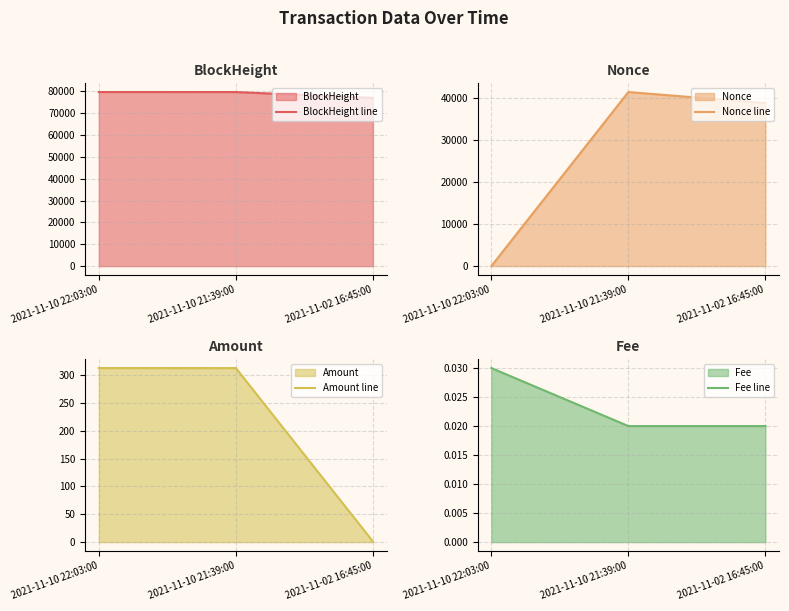

Reading right to left, transcribe all the data shown in this chart.

BlockHeight line: 2021-11-02 16:45:00=76898.0	2021-11-10 21:39:00=79604.0	2021-11-10 22:03:00=79608.0
Nonce line: 2021-11-02 16:45:00=38719.0	2021-11-10 21:39:00=41342.0	2021-11-10 22:03:00=0.0
Amount line: 2021-11-02 16:45:00=1.1	2021-11-10 21:39:00=312.9	2021-11-10 22:03:00=313.0
Fee line: 2021-11-02 16:45:00=0.0	2021-11-10 21:39:00=0.0	2021-11-10 22:03:00=0.0